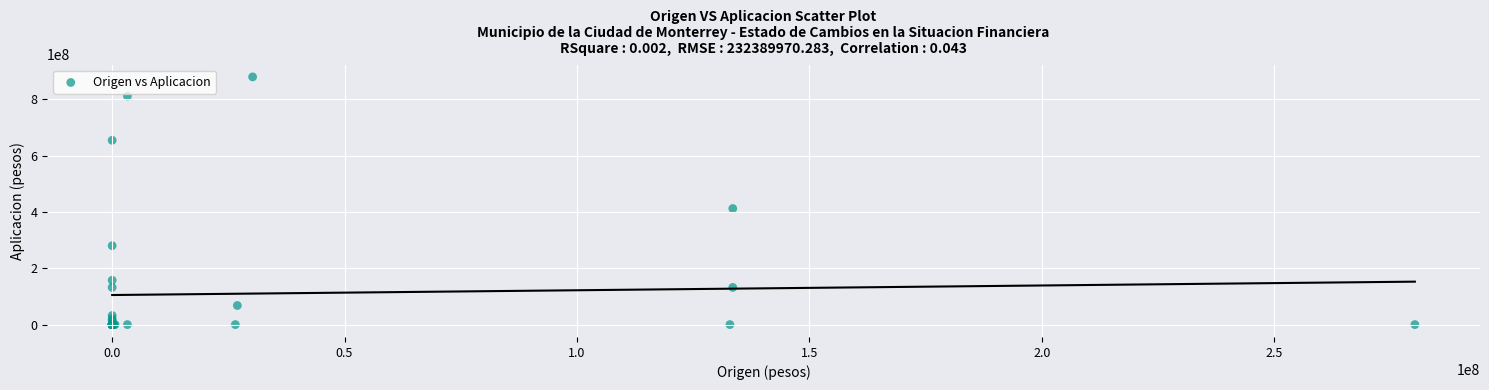

What Y value in the scatter plot is closest to 440036279?

412379540.0